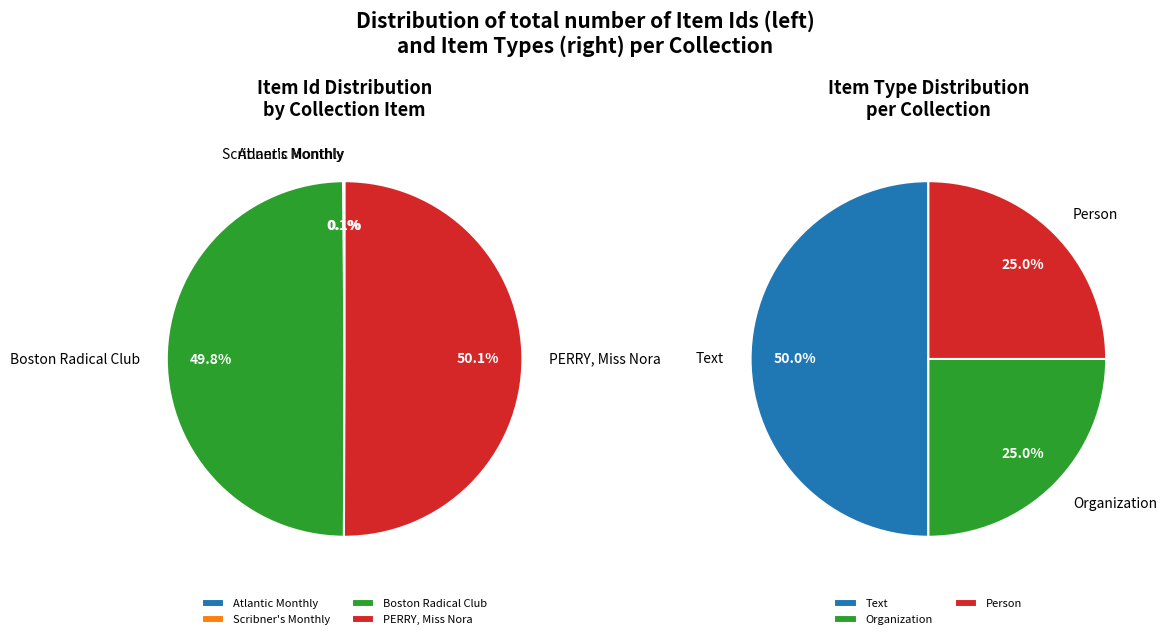

What percentage do Boston Radical Club and PERRY, Miss Nora together represent?

99.9%